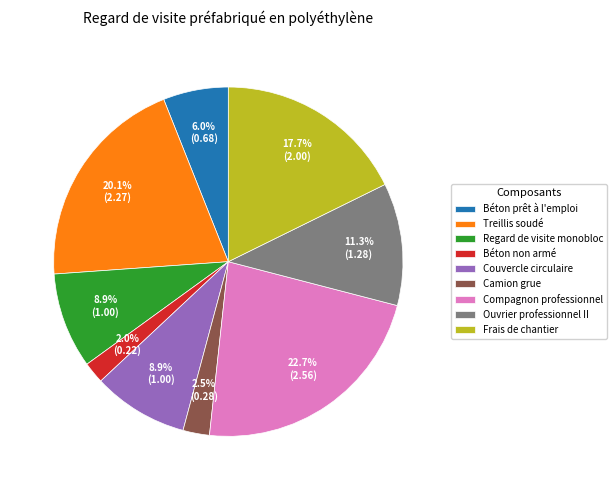

What is the ratio of the value at Couvercle circulaire to the value at Treillis soudé?

0.4